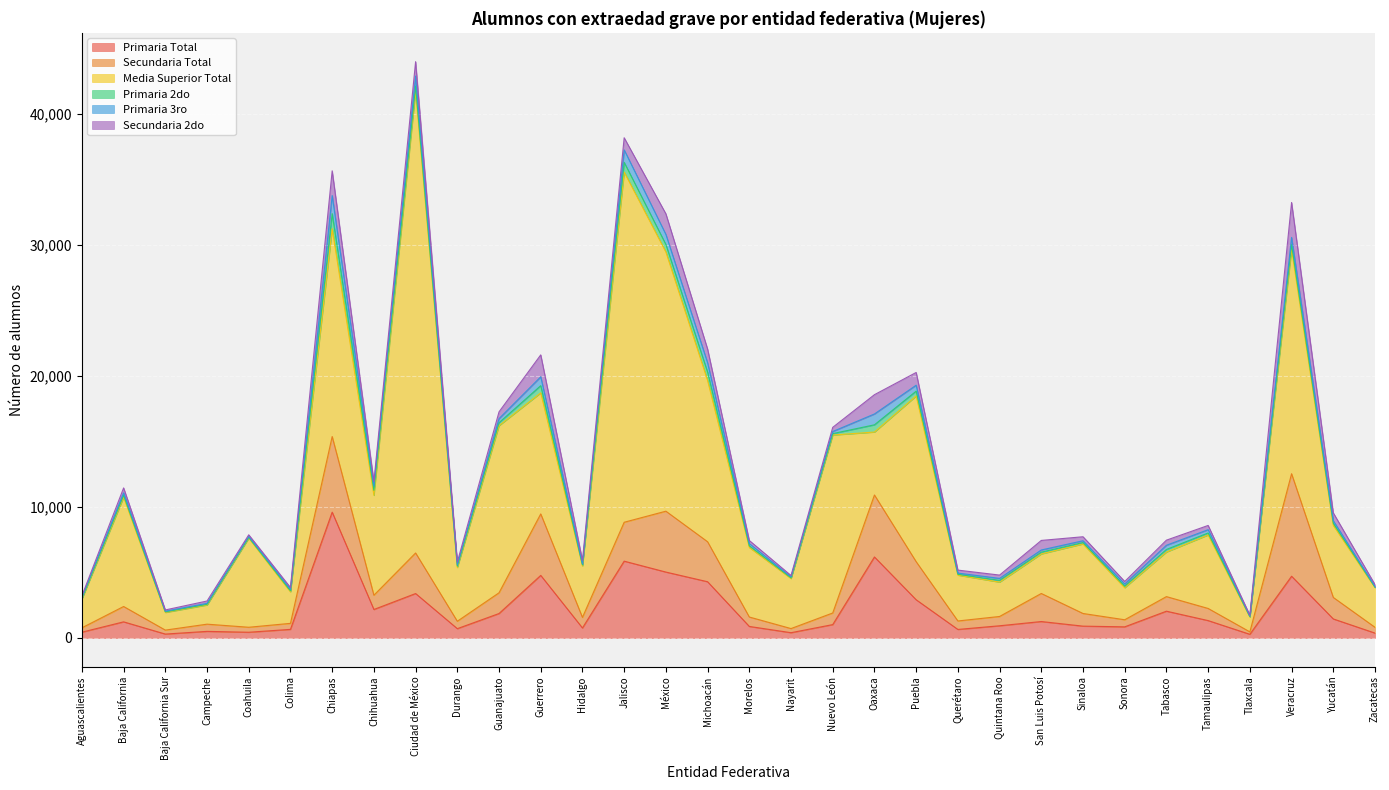

Which label corresponds to the smallest value in the chart?

Zacatecas